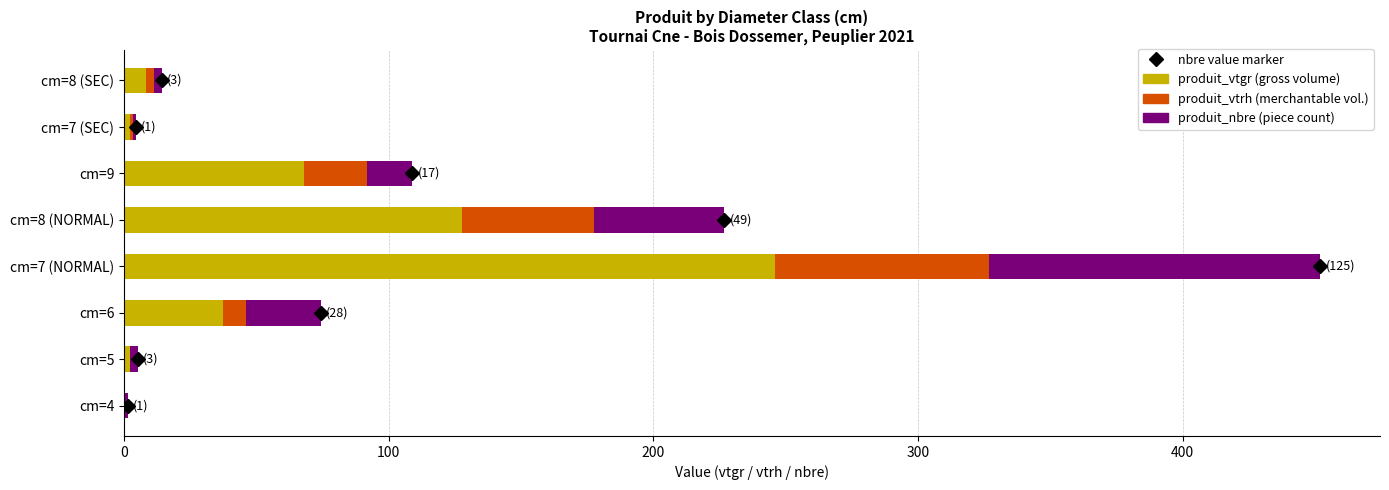

At which category is the sum across all series the highest?

cm=7 (NORMAL)